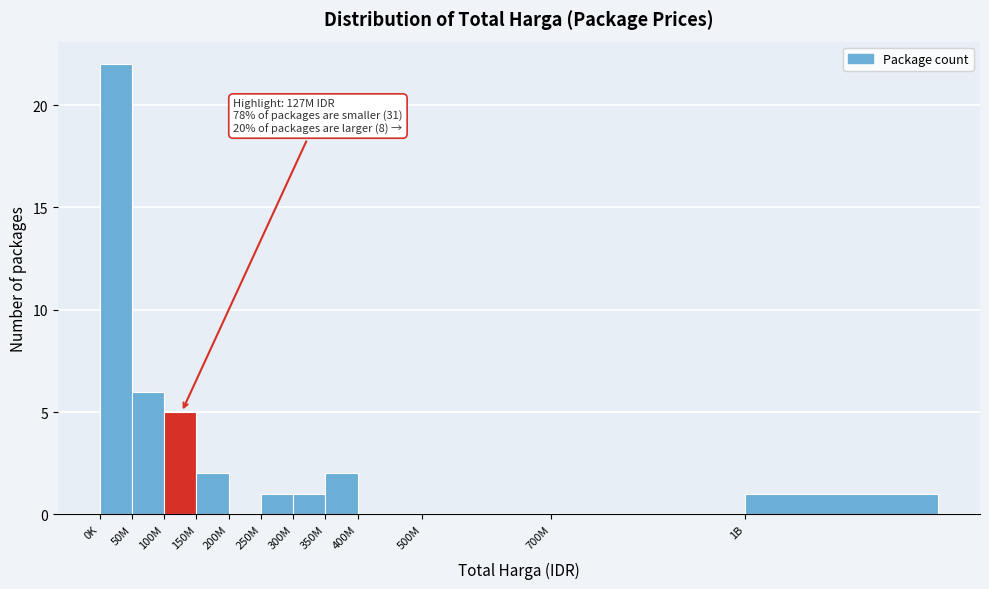

Reading left to right, extract all data points from this chart.

0K=22	50M=6	100M=5	150M=2	200M=0	250M=1	300M=1	350M=2	400M=0	500M=0	700M=0	1B=1